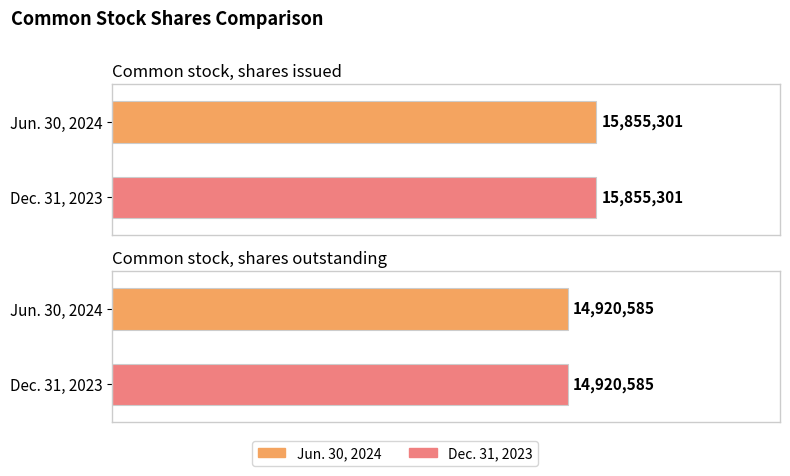

What is the value of the Jun. 30, 2024 bar at the 2nd from the left?

14920585